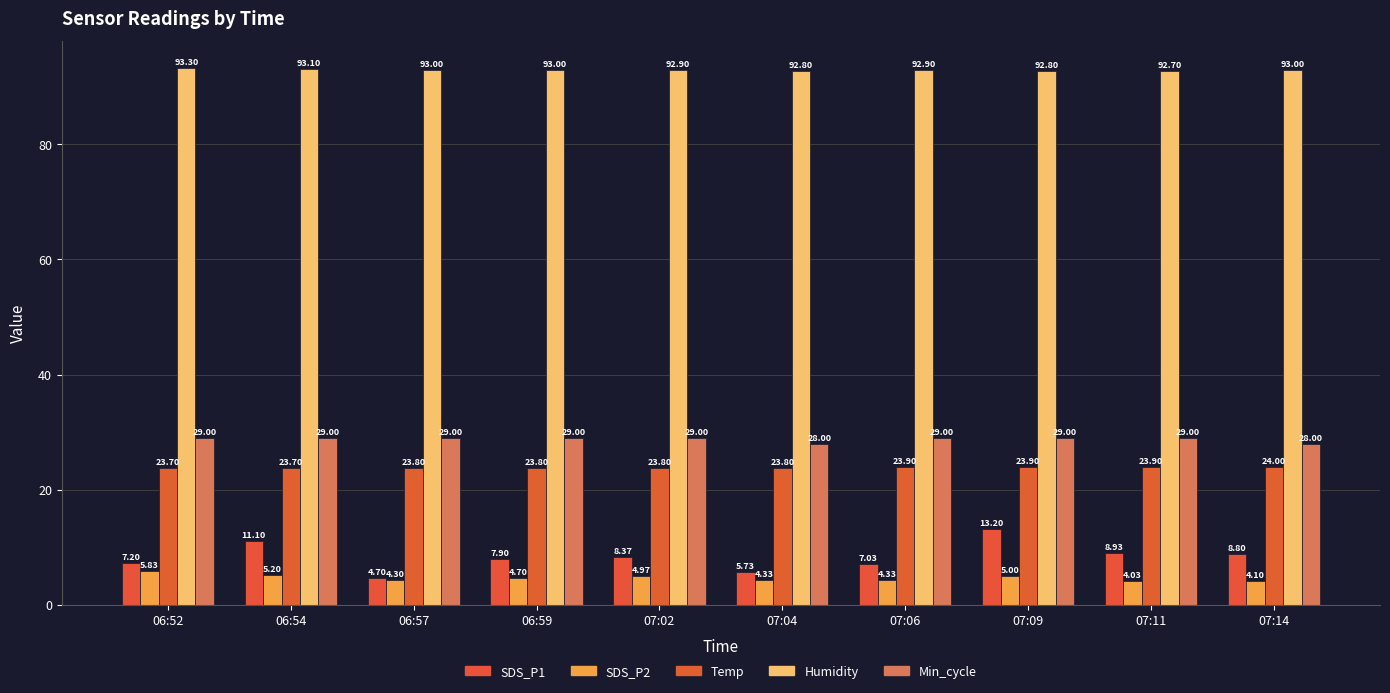

Where is Humidity nearest to the value 93?

06:57